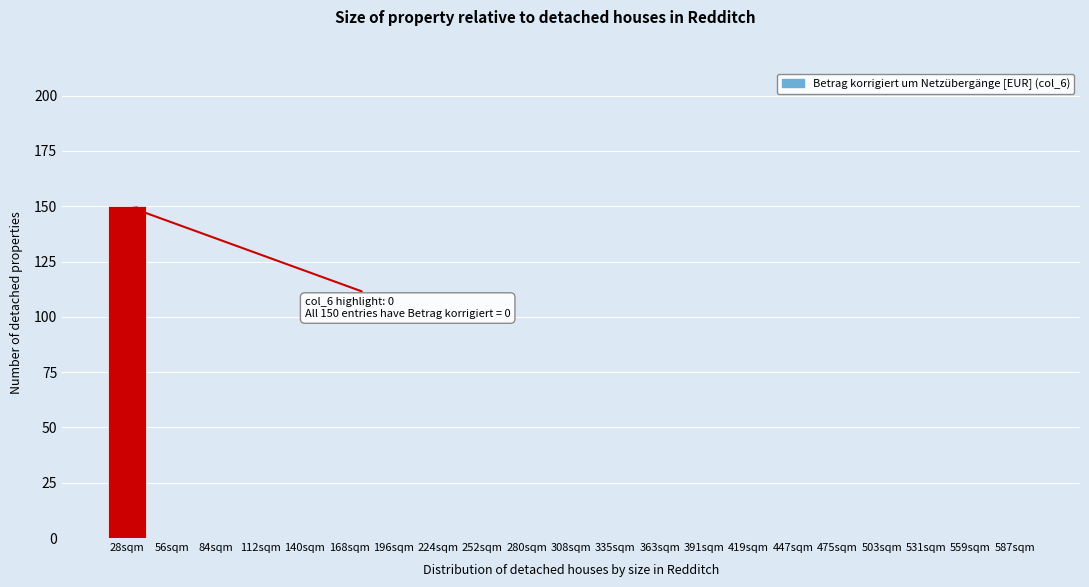

Reading right to left, list all the values displayed in this chart.

587sqm=0	559sqm=0	531sqm=0	503sqm=0	475sqm=0	447sqm=0	419sqm=0	391sqm=0	363sqm=0	335sqm=0	308sqm=0	280sqm=0	252sqm=0	224sqm=0	196sqm=0	168sqm=0	140sqm=0	112sqm=0	84sqm=0	56sqm=0	28sqm=150